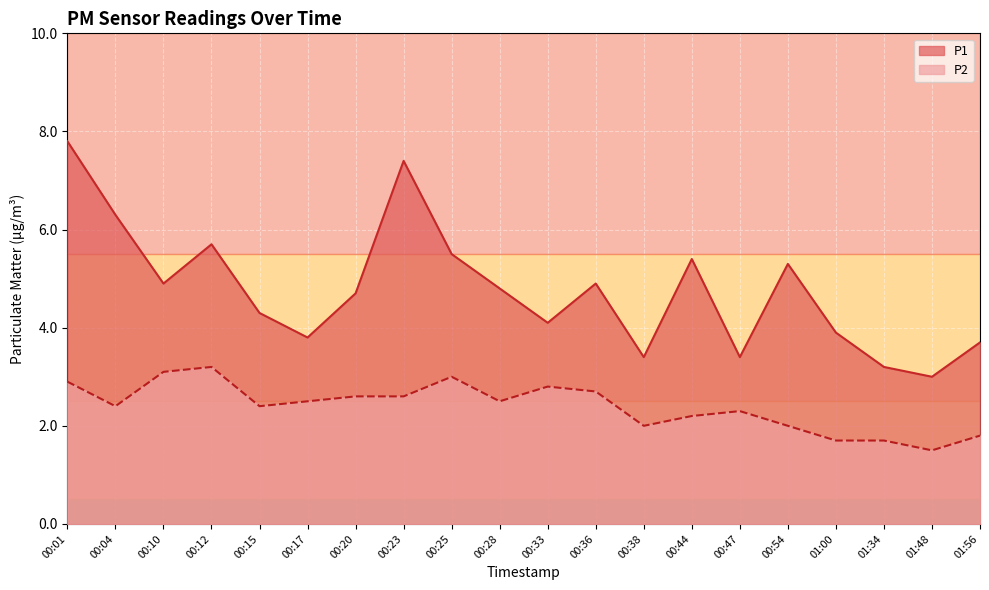

Count the number of data series in this chart.

2